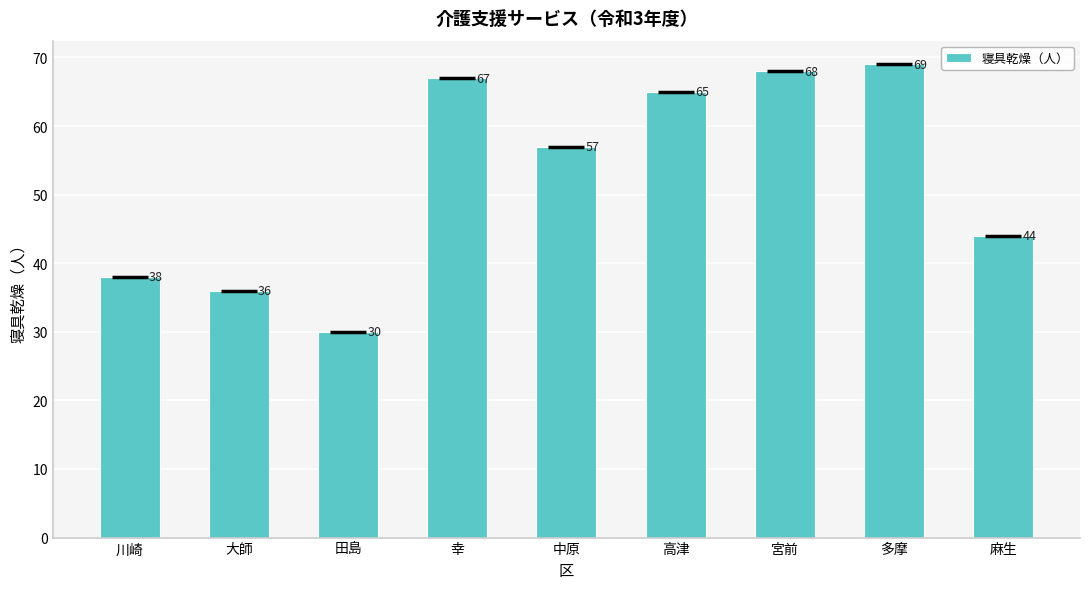

What is the maximum value shown in the chart?

69